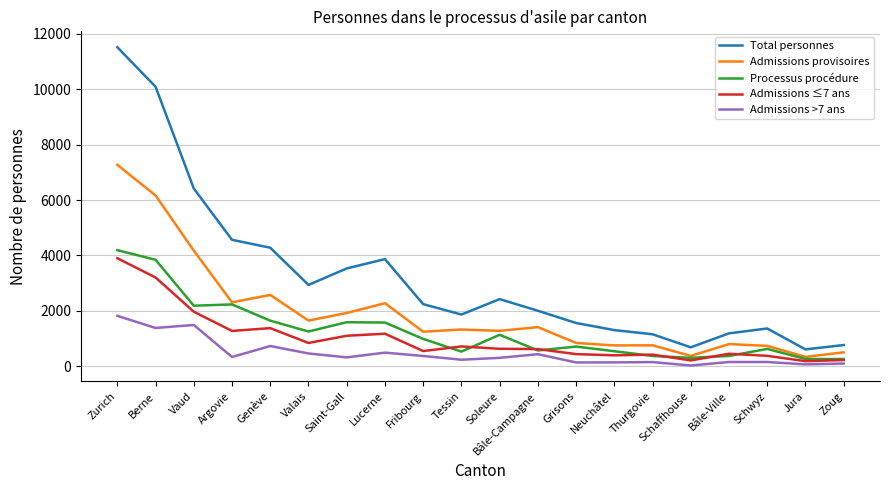

What is the difference between the second highest and second lowest values in the Total personnes series?

9405